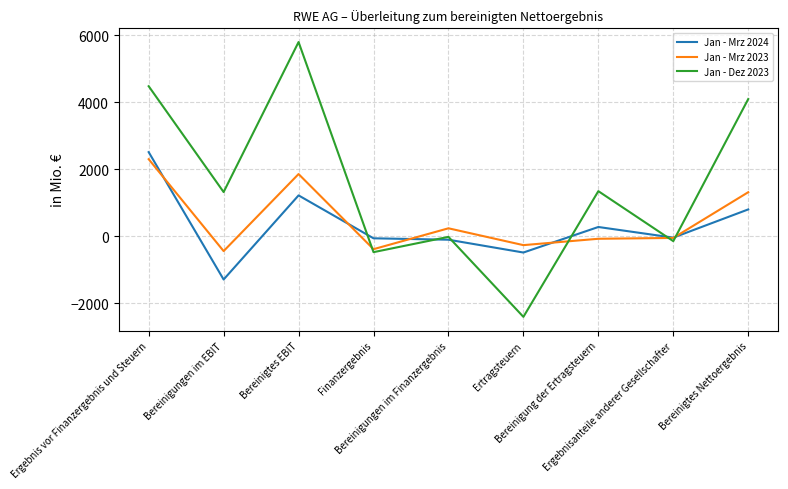

What is the greatest value displayed?

5802